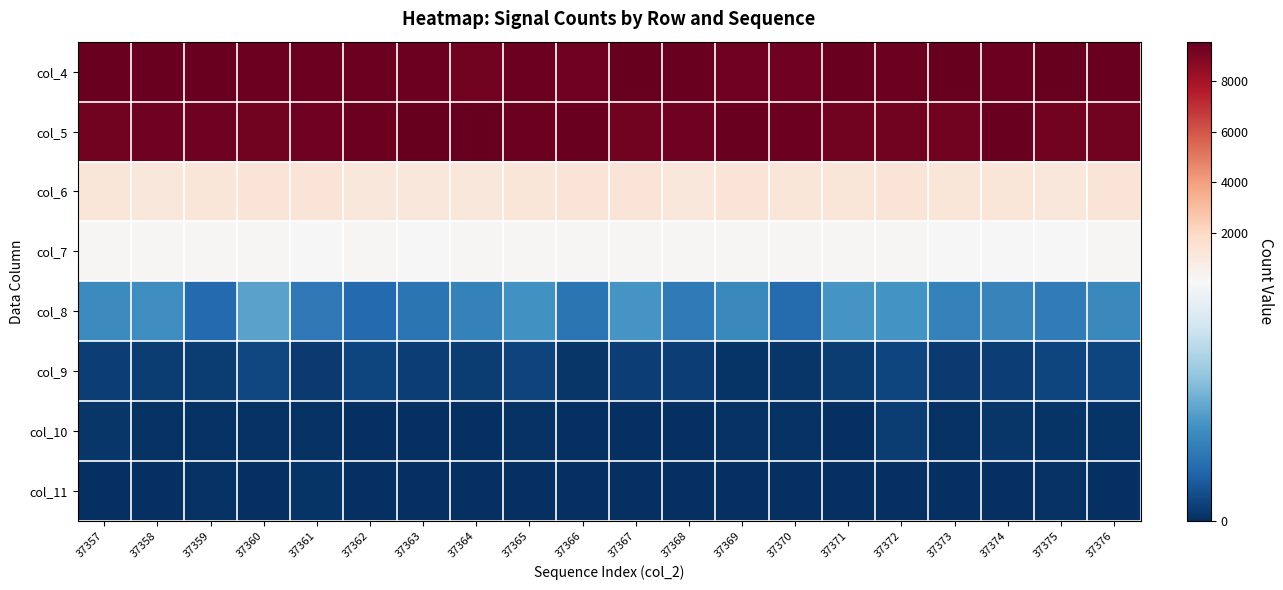

At 37375, list the series in order from smallest to largest.

col_11, col_10, col_9, col_8, col_7, col_6, col_5, col_4